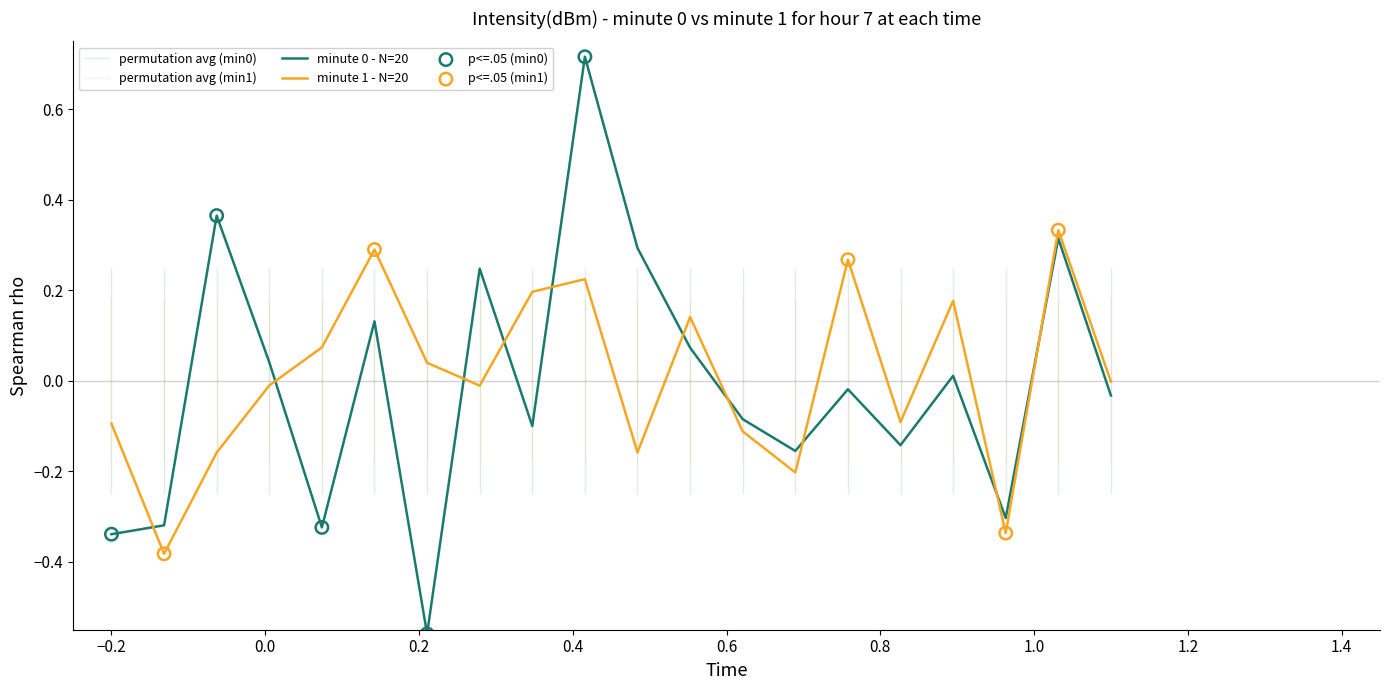

Which series has the widest spread of Y values?

minute 0 - intensity